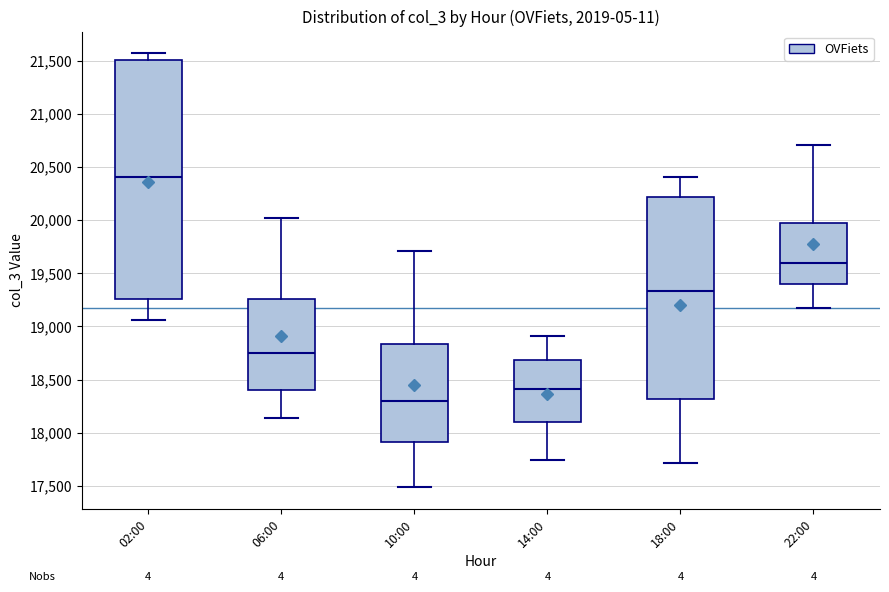

Comparing the boxes themselves (not the whiskers), which one is the tallest?

02:00